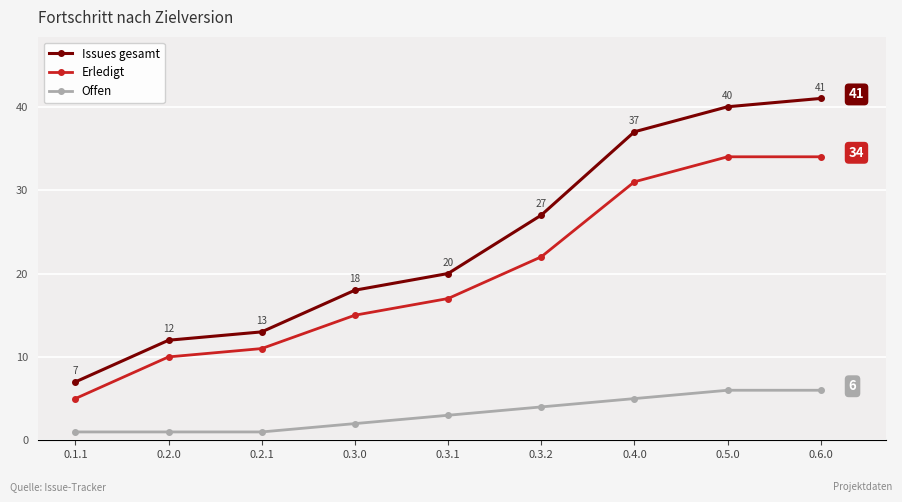

What is the difference between the Issues gesamt values at 0.3.0 and 0.3.2?

9